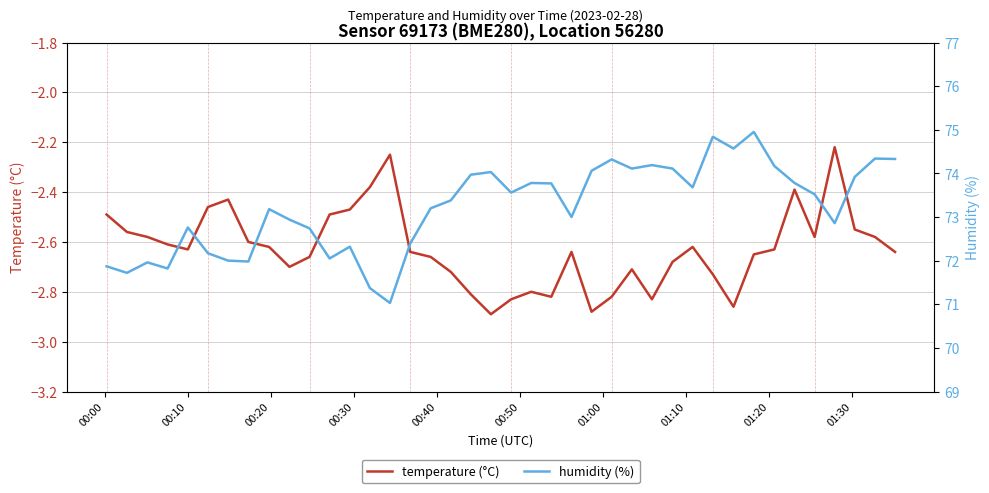

True or false: temperature (°C) and humidity (%) cross at least once.

False